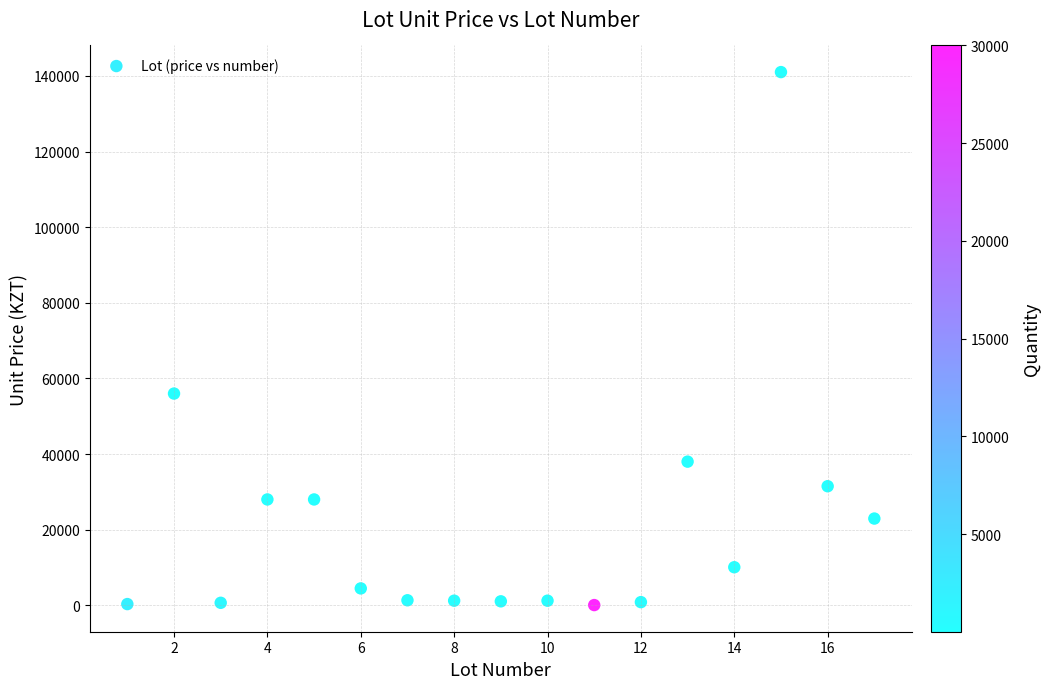

What Y value in the scatter plot is closest to 70536?

56000.0